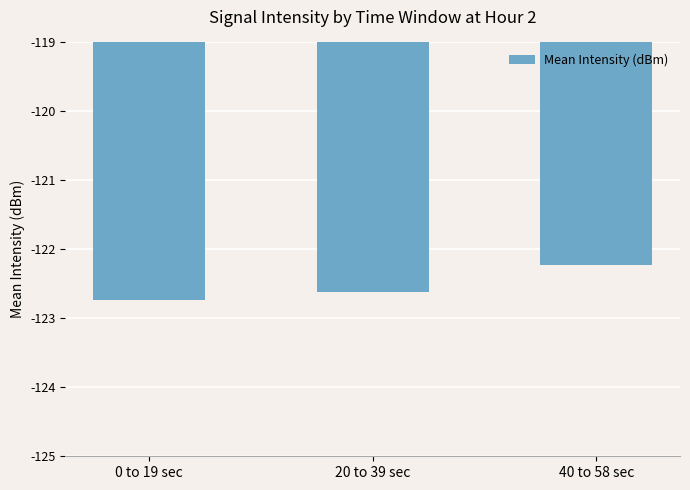

Reading left to right, transcribe all the data shown in this chart.

0 to 19 sec=-122.7	20 to 39 sec=-122.6	40 to 58 sec=-122.2